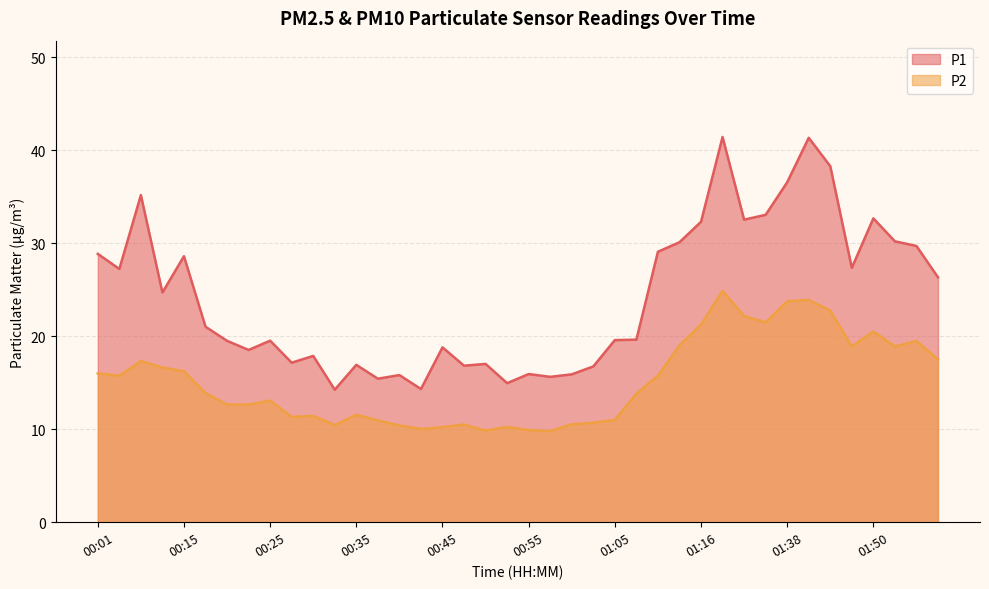

The P1 series shows 50.4 at 00:15. True or false?

False